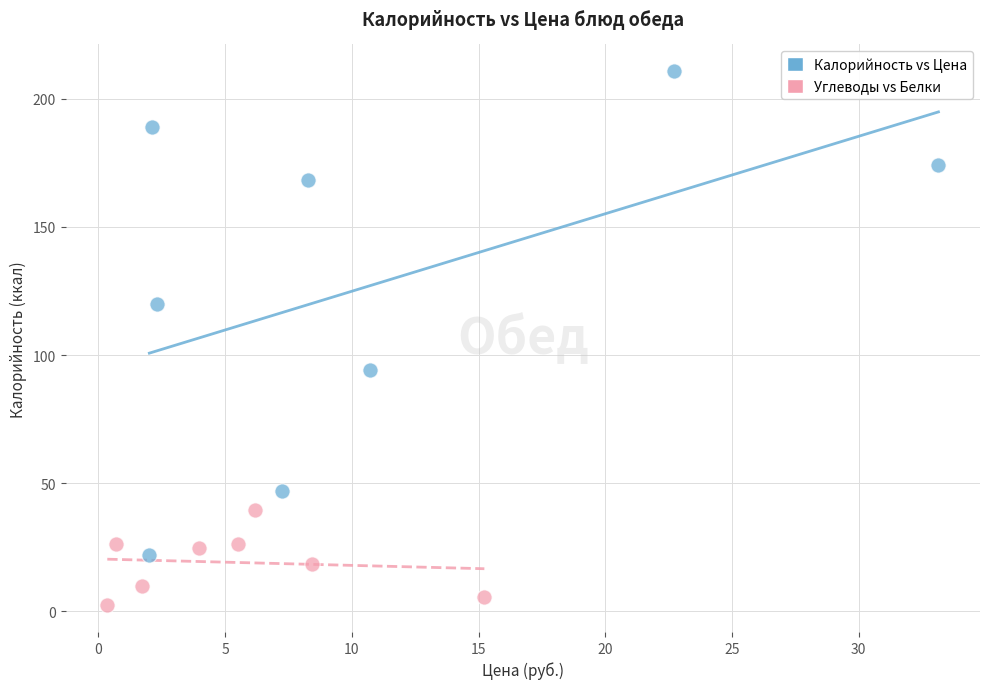

Which series contains the highest Y value?

Калорийность vs Цена